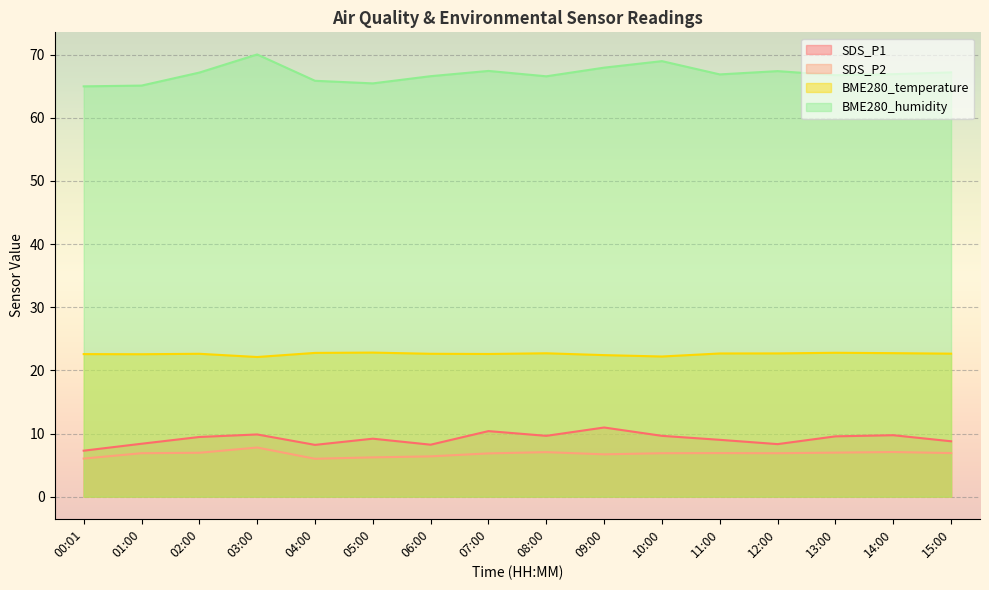

How many lines are shown in the chart?

4